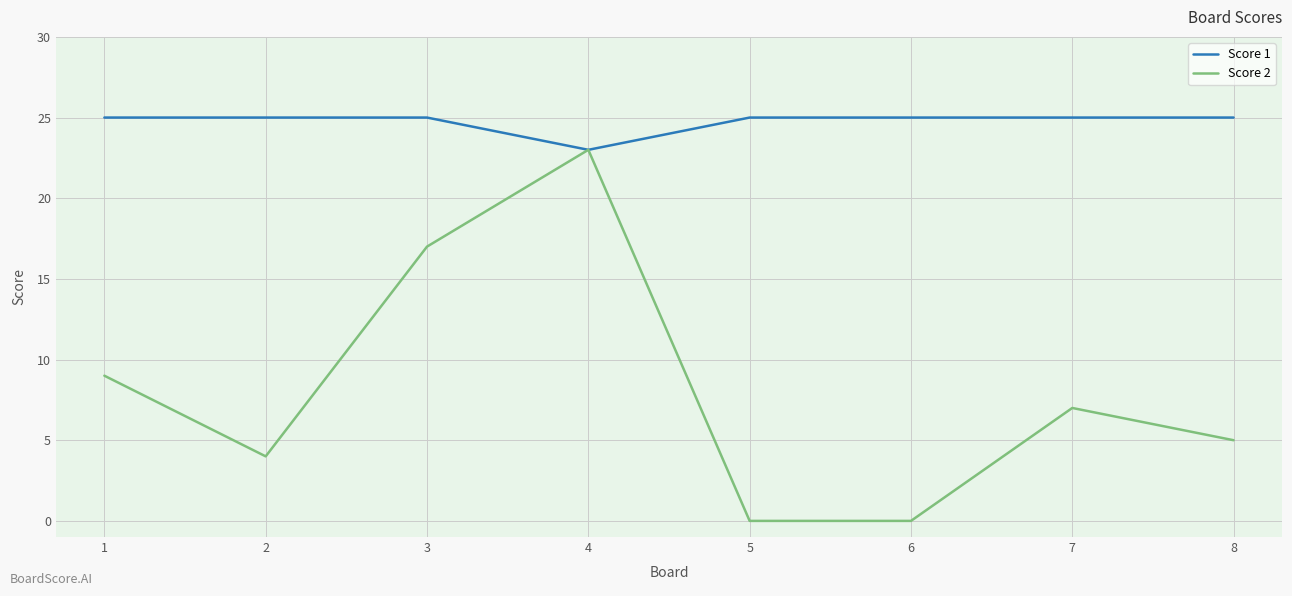

At which category is the sum across all series the highest?

4